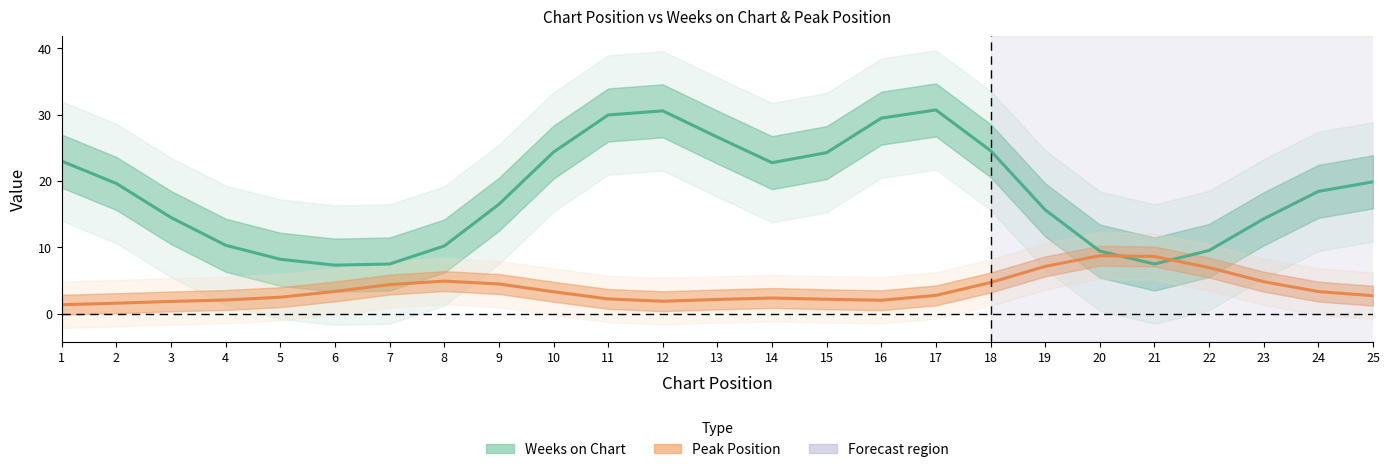

What is the difference between the maximum and second lowest values in the Peak Position series?

7.2